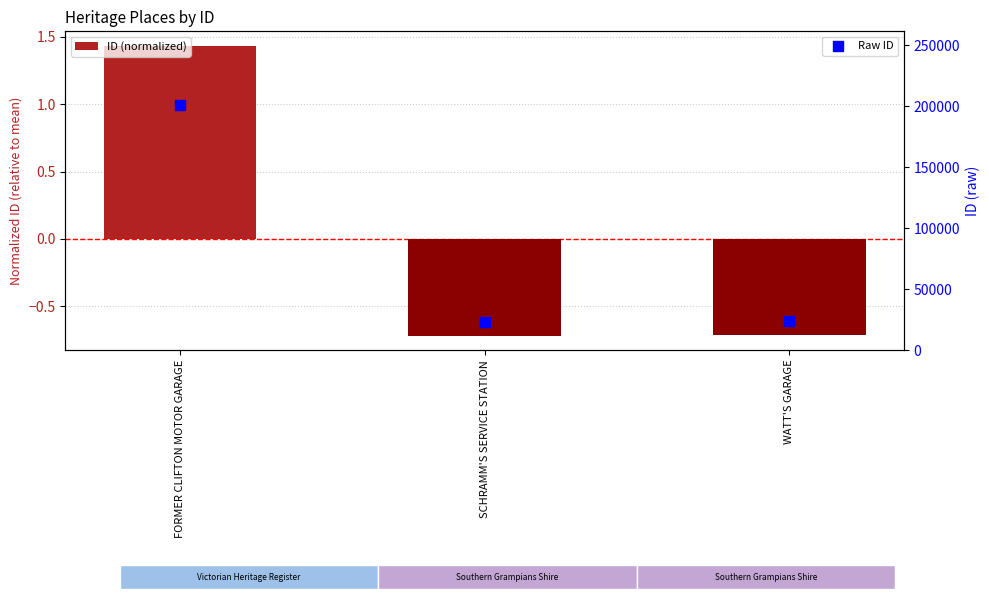

What is the total value across all series at FORMER CLIFTON MOTOR GARAGE?

200966.4